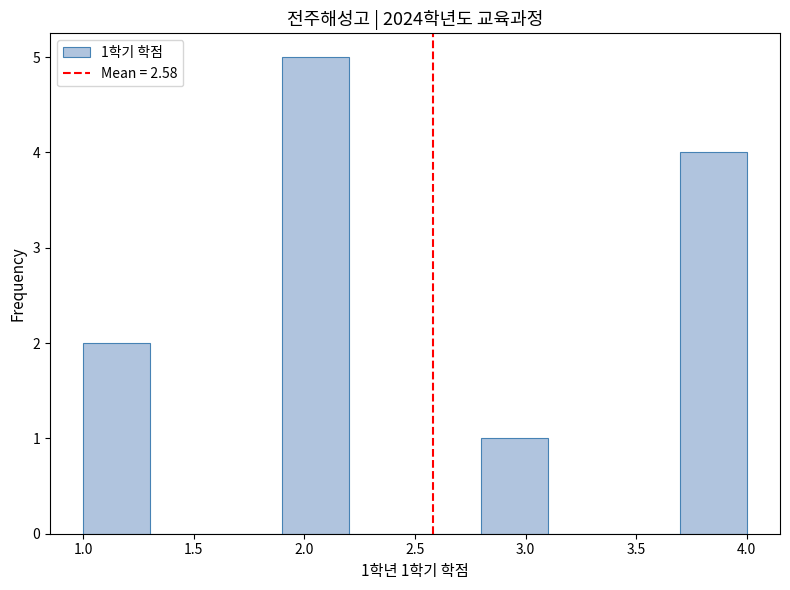

Over which range of the x-axis is the bar tallest?

1.9 to 2.2